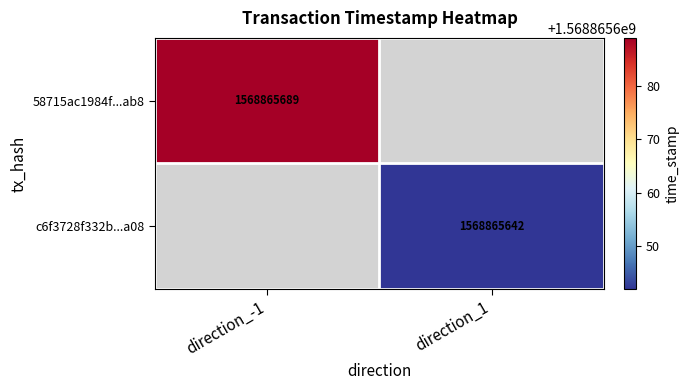

Rank the series at direction_1 from lowest to highest value.

58715ac1984f1263de23a78ed4604b106d17ab8, c6f3728f332b0cafcc99e0e54dc4347682643a0